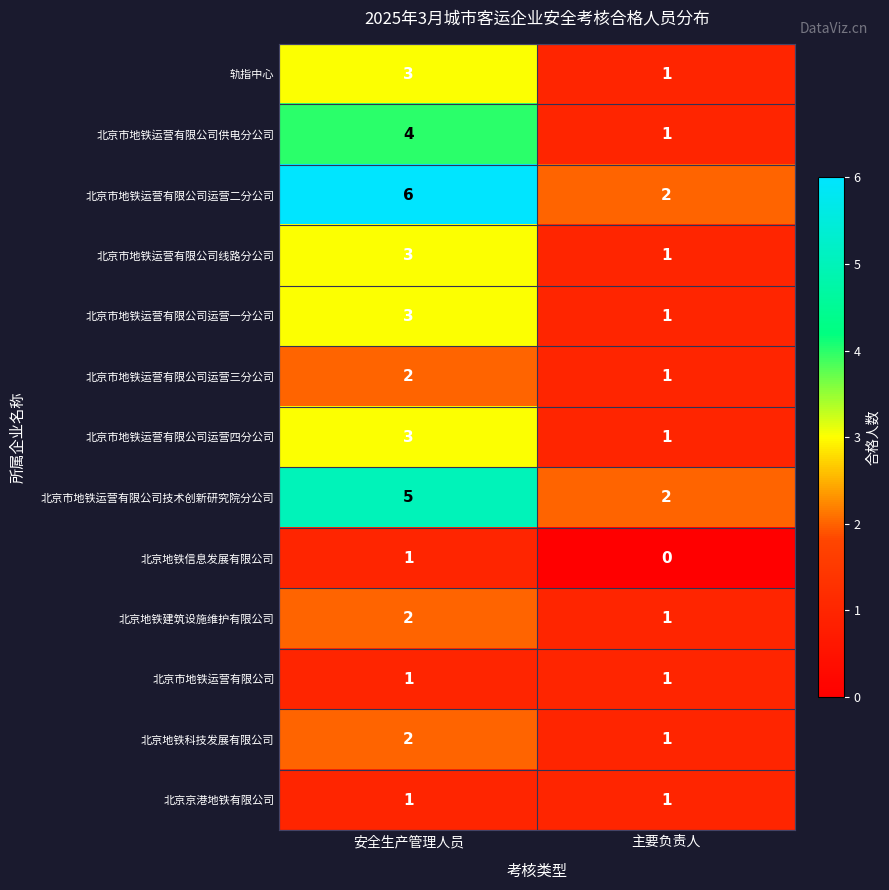

What is the total value across all series at 主要负责人?

14